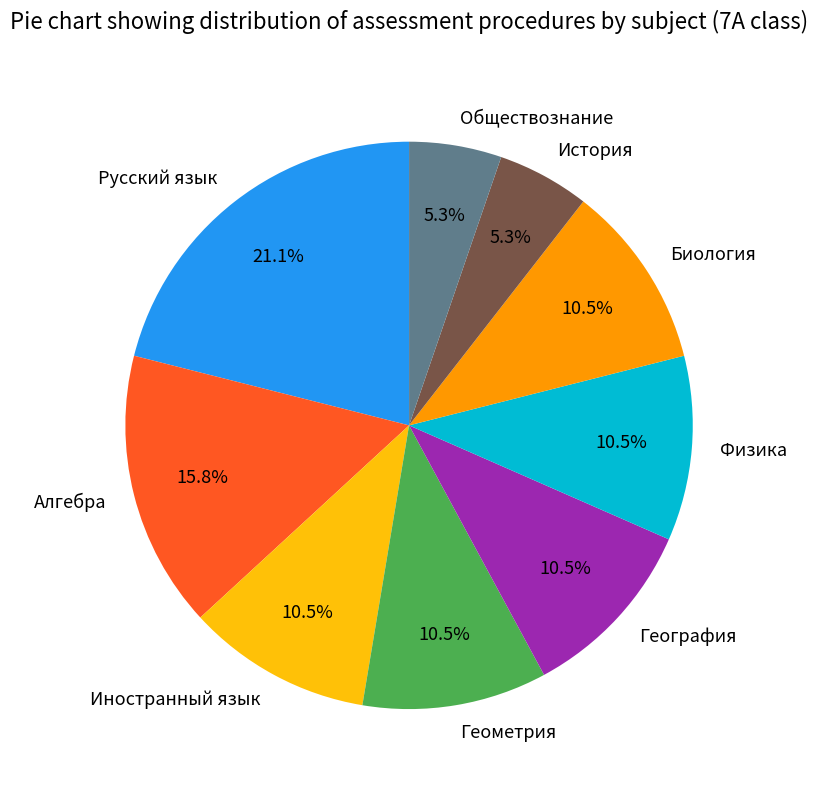

What is the ratio of the value at Алгебра to the value at География?

1.5